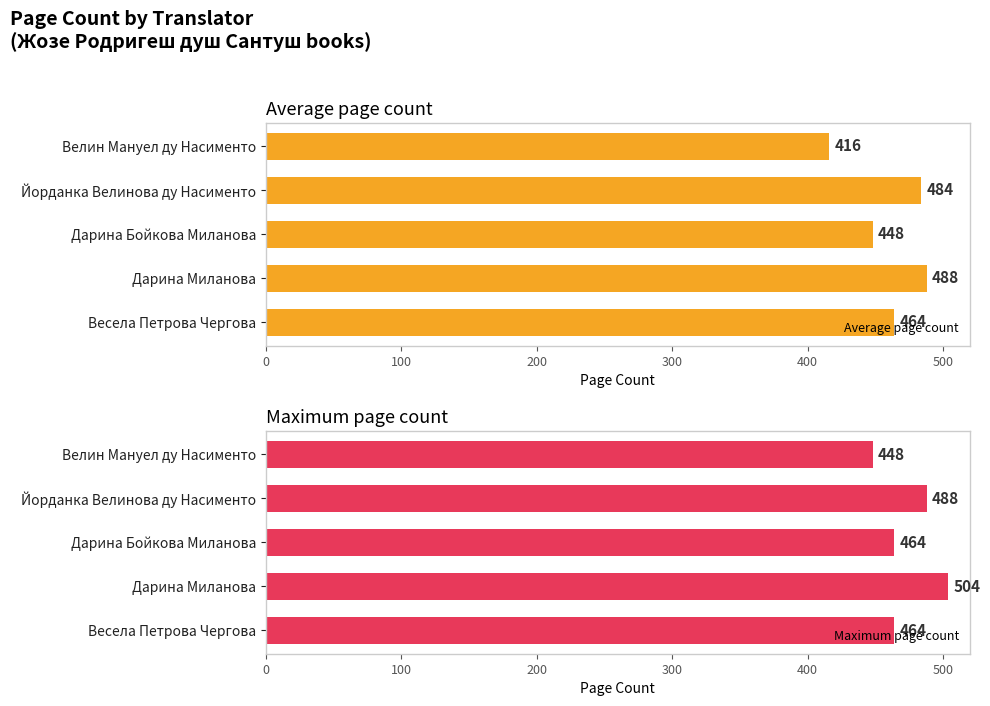

What is the difference between the maximum and minimum values in the Average page count series?

72